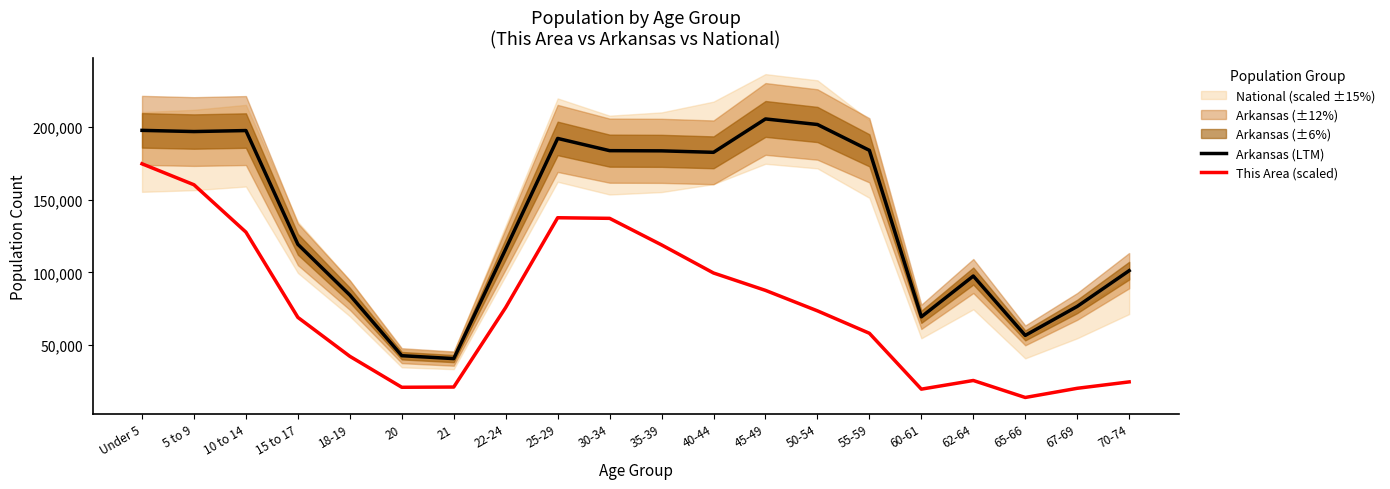

At which category is the sum across all series the highest?

Under 5